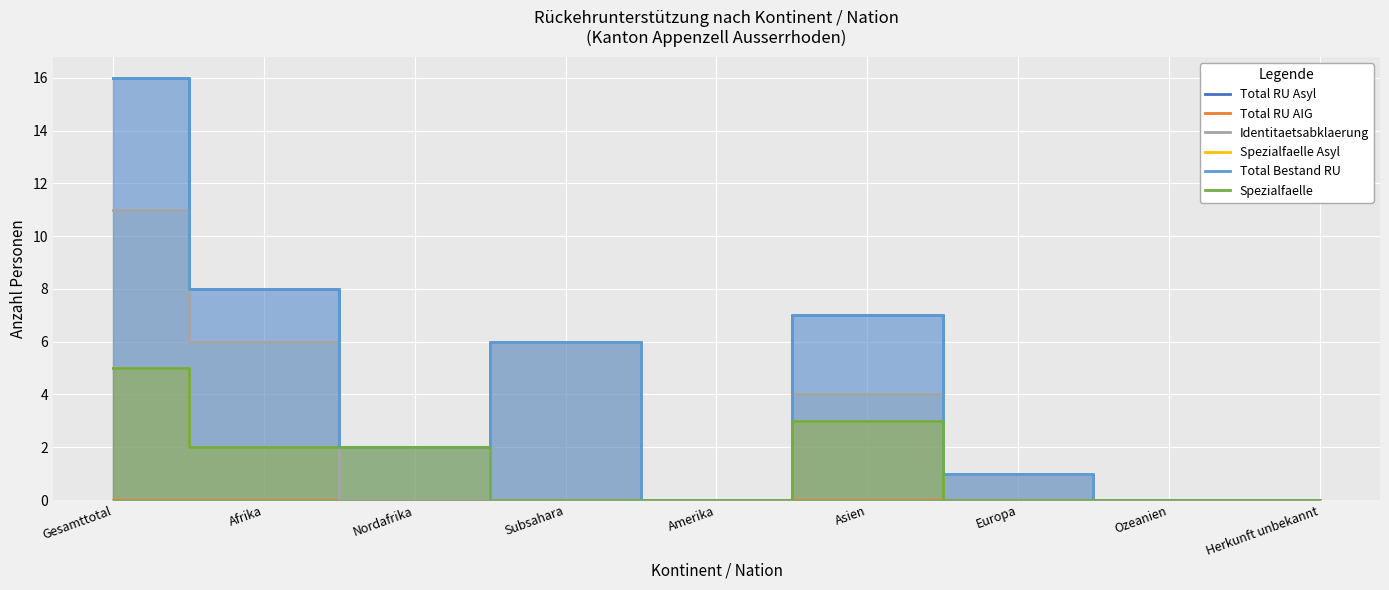

Rank the categories by Identitaetsabklaerung value from highest to lowest.

Gesamttotal, Afrika, Subsahara, Asien, Europa, Nordafrika, Amerika, Ozeanien, Herkunft unbekannt